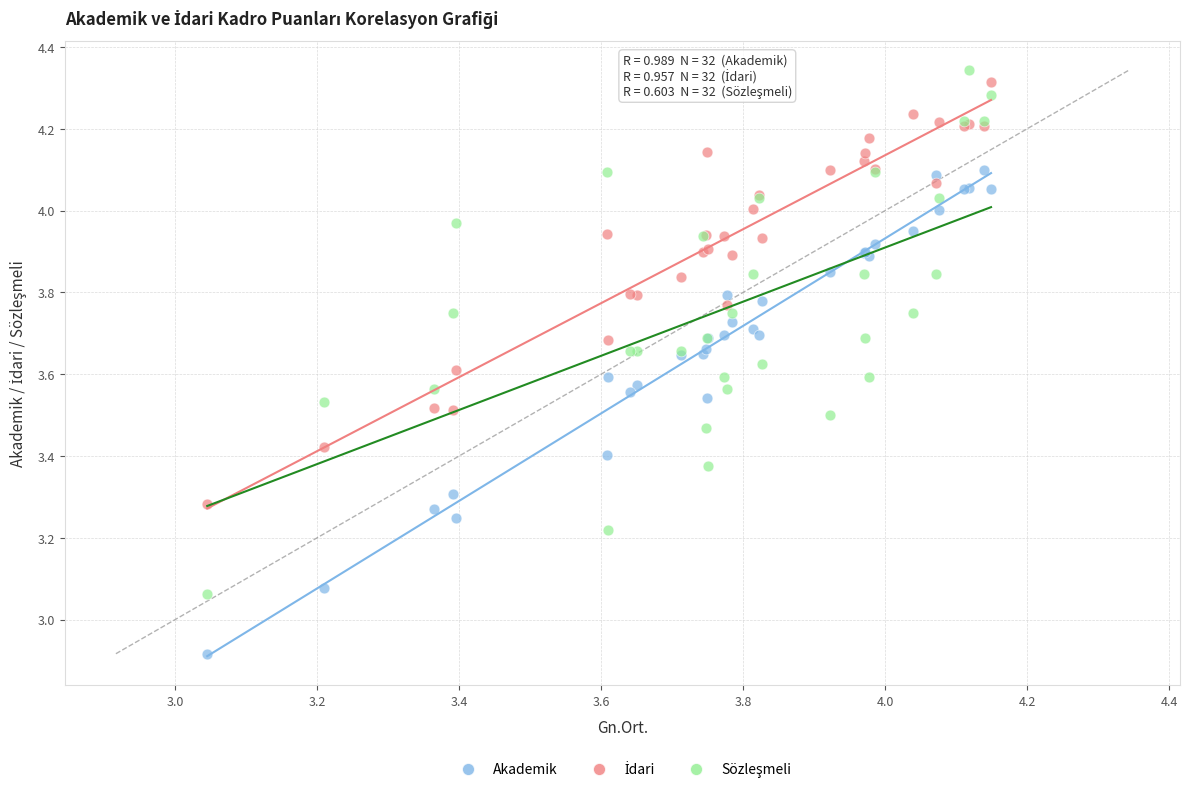

Which series reaches the minimum Y coordinate?

Akademik